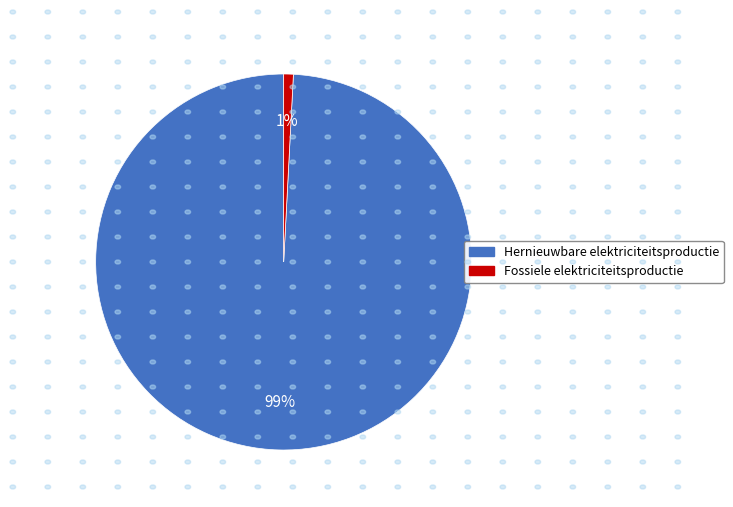

How many segments does this pie chart have?

2